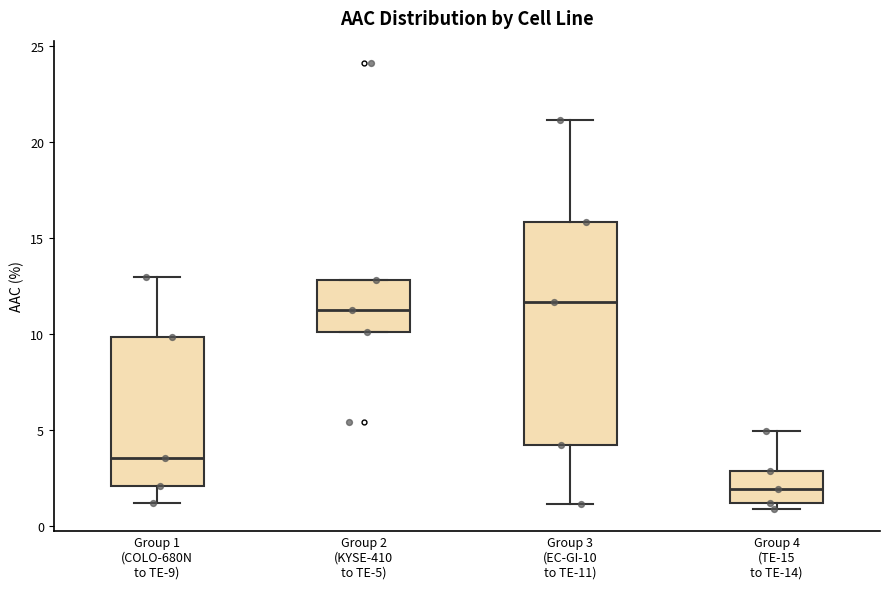

Reading left to right, transcribe this box plot: for each box, give where its median line is, the range the box spans, and where its two whiskers end, as read against the y-axis. The values are not printed on the chart, so give them approximately, as read against the axis.

Group 1 (COLO-680N to TE-9): median 3.5, box 2.0 to 10.0, whiskers 1.0 to 13.0
Group 2 (KYSE-410 to TE-5): median 11.0, box 10.0 to 13.0, whiskers 10.0 to 13.0
Group 3 (EC-GI-10 to TE-11): median 11.5, box 4.0 to 16.0, whiskers 1.0 to 21.0
Group 4 (TE-15 to TE-14): median 2.0, box 1.0 to 3.0, whiskers 1.0 (just below the box's lower edge) to 5.0